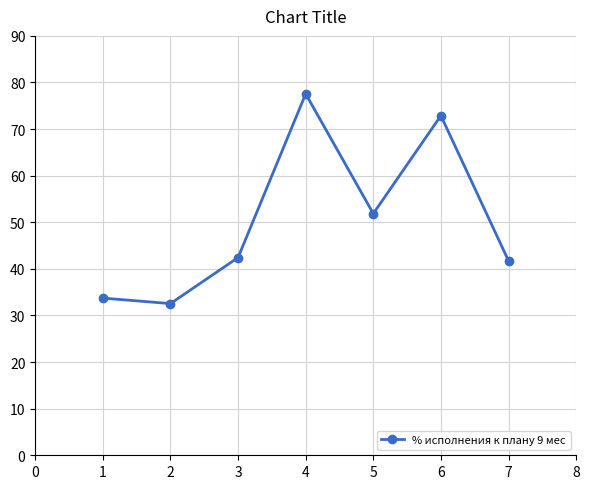

Where is the data nearest to the value 55?

5